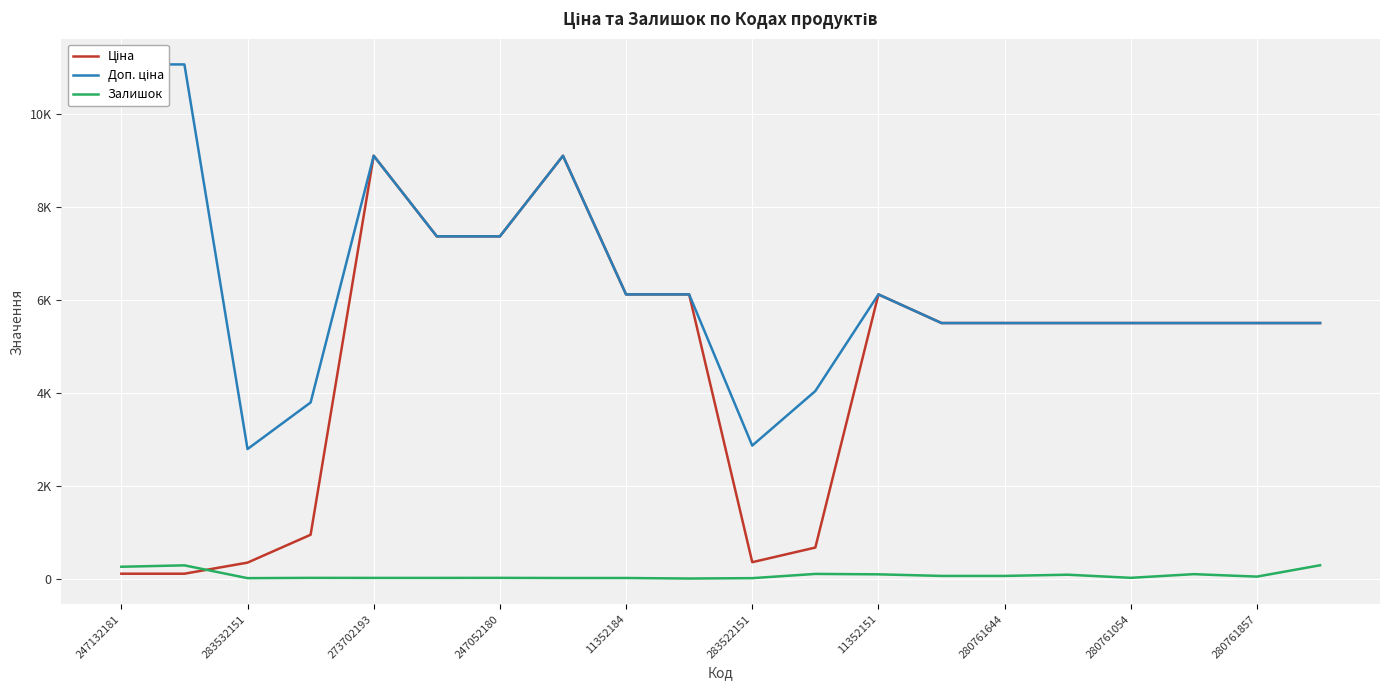

What is the sum of all Доп. ціна values?

125312.2